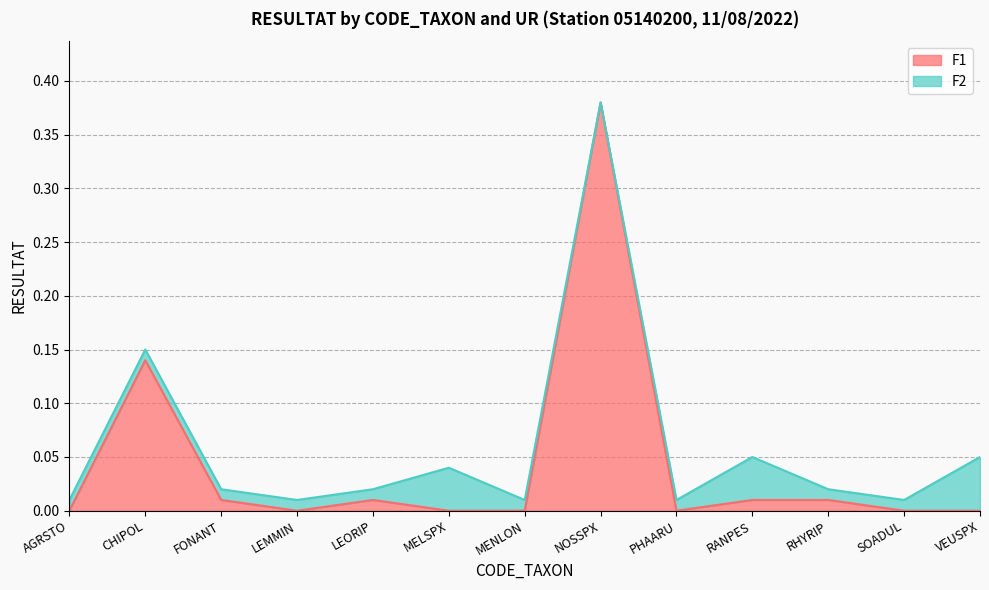

Rank the categories by value from highest to lowest.

NOSSPX, CHIPOL, FONANT, LEORIP, RANPES, RHYRIP, AGRSTO, LEMMIN, MELSPX, MENLON, PHAARU, SOADUL, VEUSPX